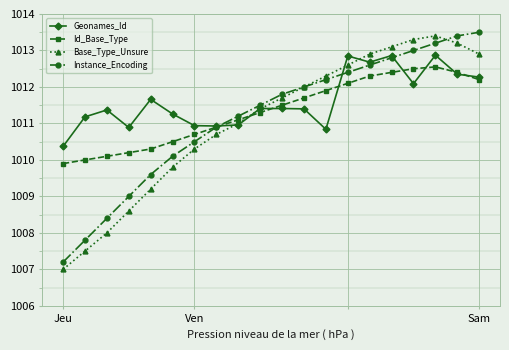

How many interior local peaks does the Base_Type_Unsure series have?

1